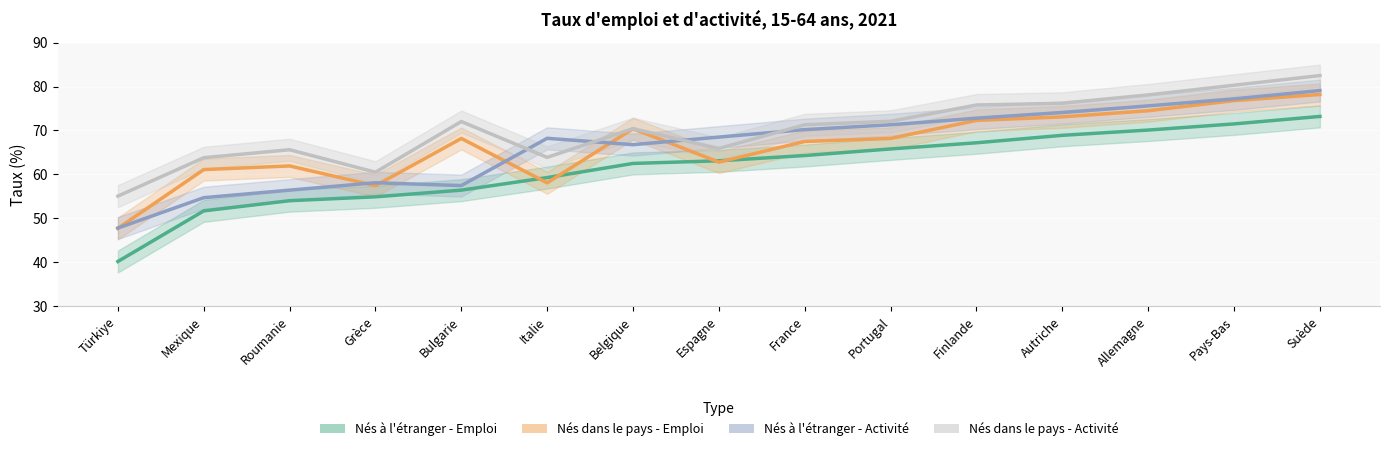

True or false: Nés à l'étranger - Emploi and Nés dans le pays - Activité cross at least once.

False